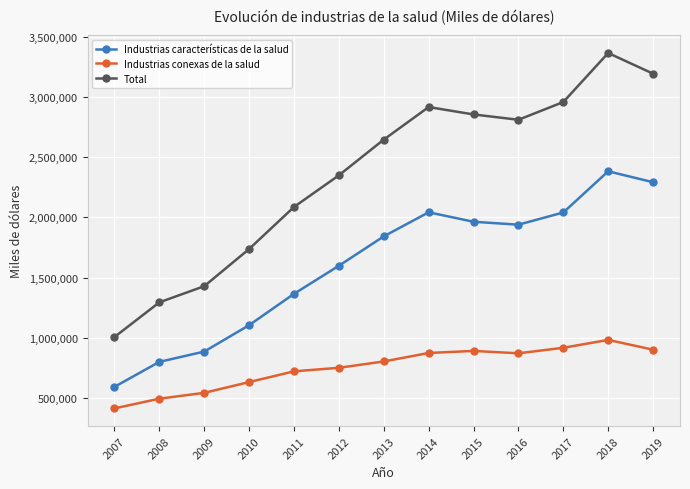

Rank the series at 2011 from lowest to highest value.

Industrias conexas de la salud, Industrias características de la salud, Total